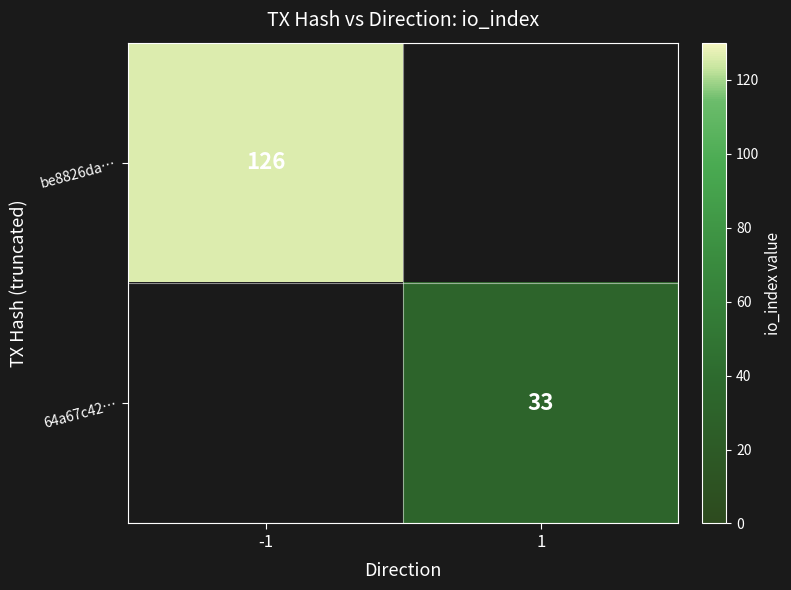

Is it true that 64a67c42… equals 17 at 1?

False